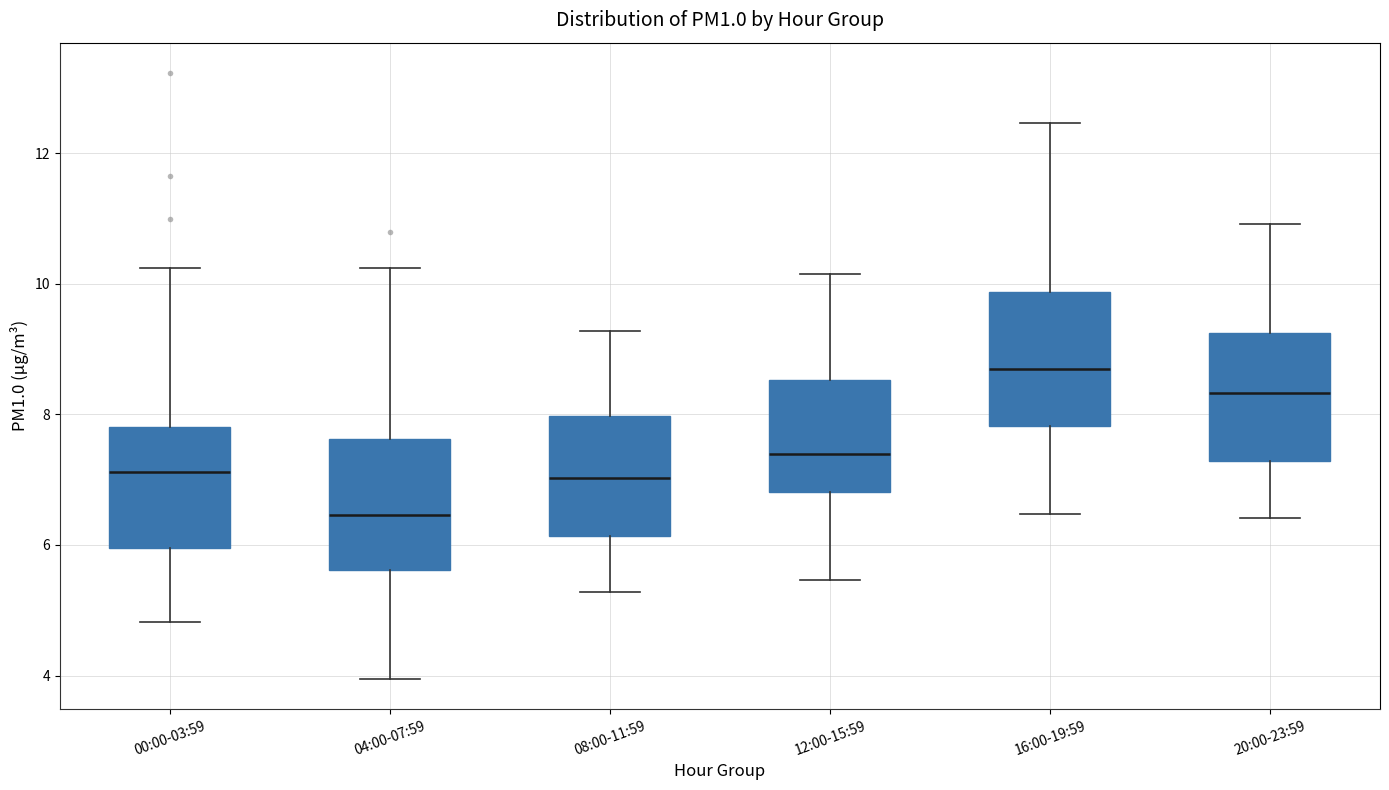

Reading left to right, read every box against the y-axis: the position of its median line, the range the box covers, and the ends of its whiskers. The values are not printed on the chart, so give them approximately, as read against the axis.

00:00-03:59: median 7.2, box 6.0 to 7.8, whiskers 4.8 to 10.2
04:00-07:59: median 6.4, box 5.6 to 7.6, whiskers 4.0 to 10.2
08:00-11:59: median 7.0, box 6.2 to 8.0, whiskers 5.2 to 9.2
12:00-15:59: median 7.4, box 6.8 to 8.6, whiskers 5.4 to 10.2
16:00-19:59: median 8.6, box 7.8 to 9.8, whiskers 6.4 to 12.4
20:00-23:59: median 8.4, box 7.2 to 9.2, whiskers 6.4 to 11.0